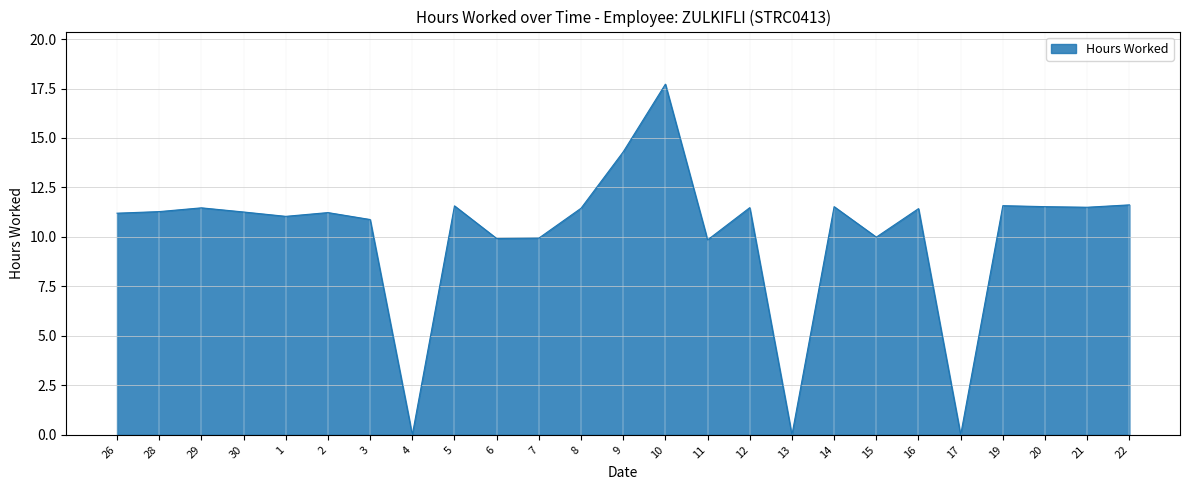

What is the greatest value displayed?

17.7